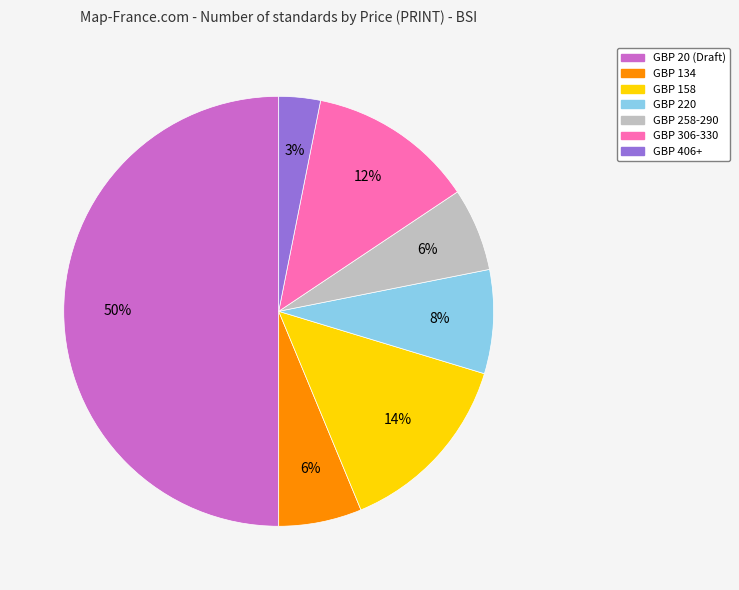

What percentage is the GBP 406+ slice, to the nearest percent?

3%